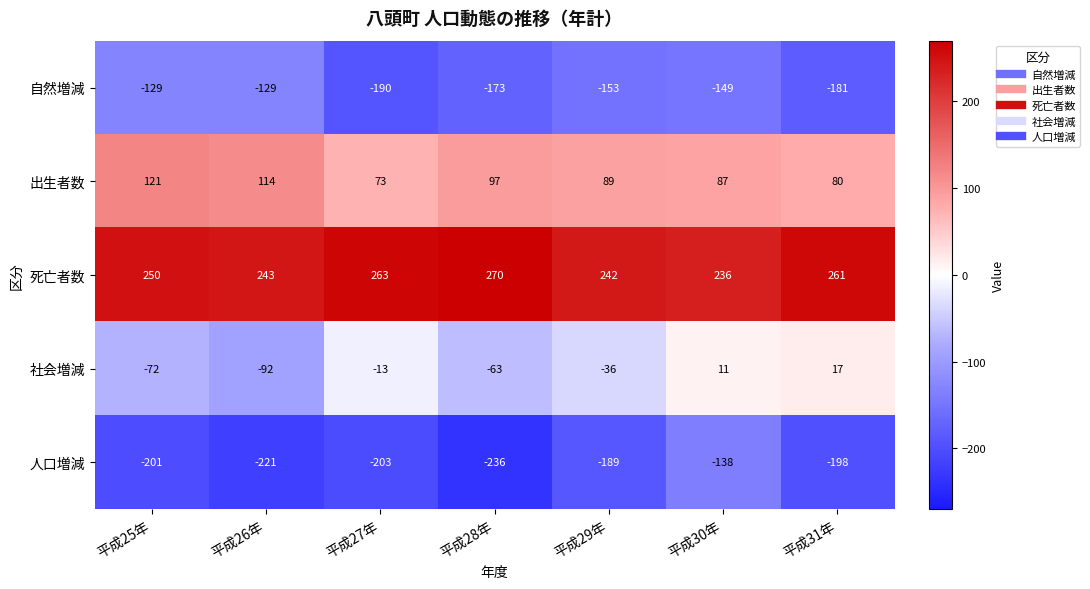

At which label does 人口増減 reach its minimum?

平成28年